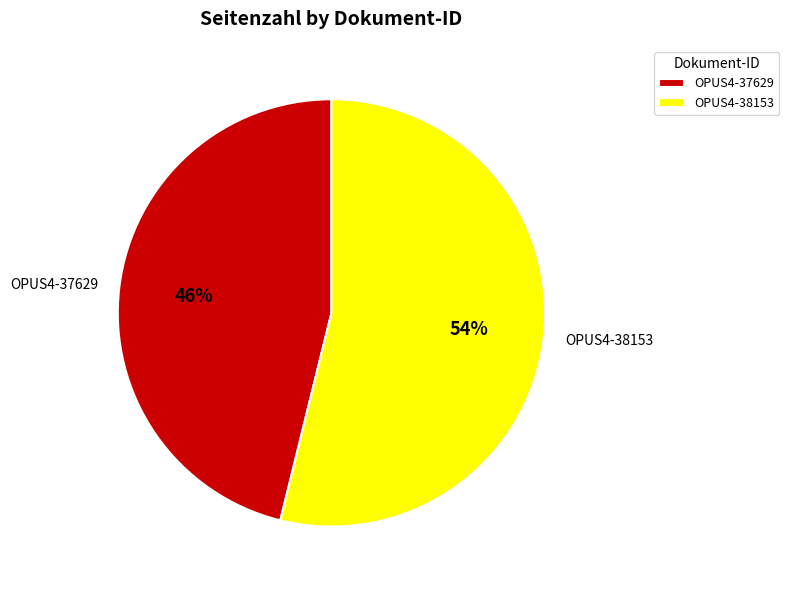

What is the ratio of the value at OPUS4-38153 to the value at OPUS4-37629?

1.2